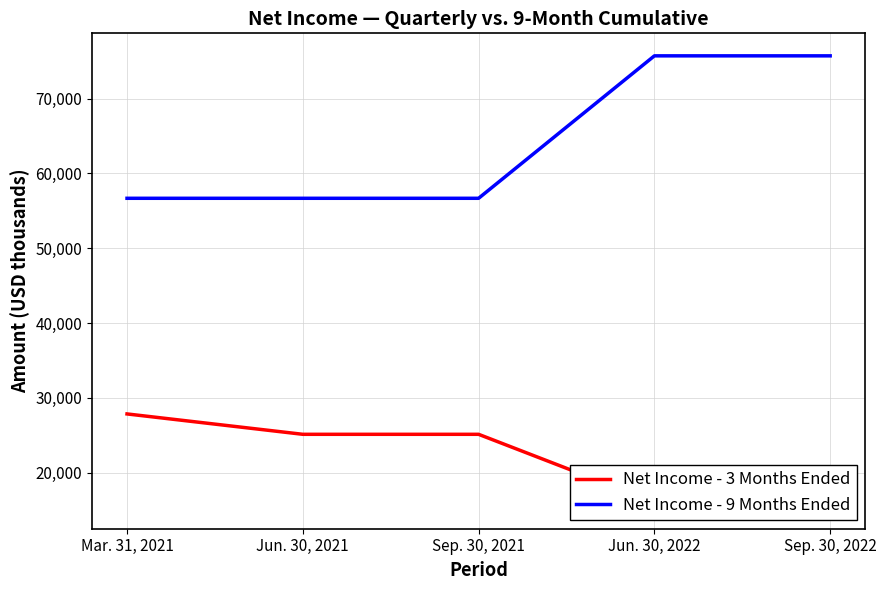

What is the smallest value displayed?

15510